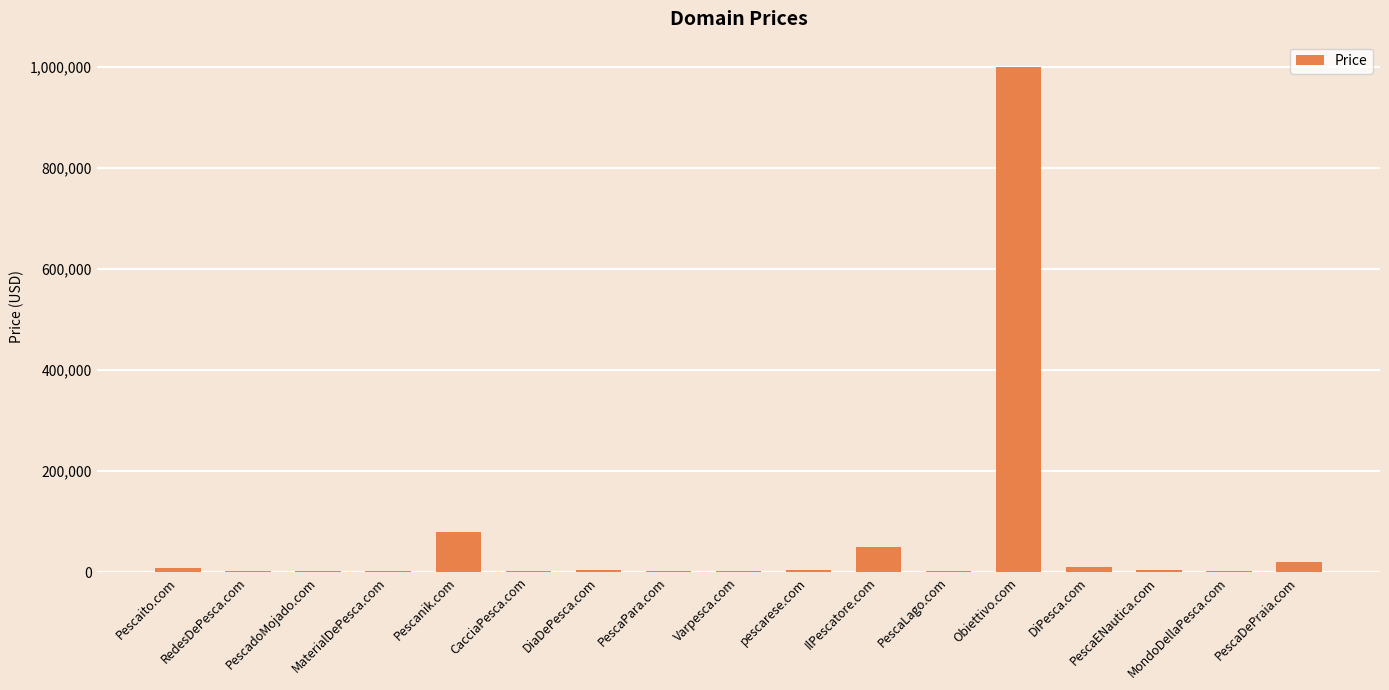

Count the number of categories in the chart.

17